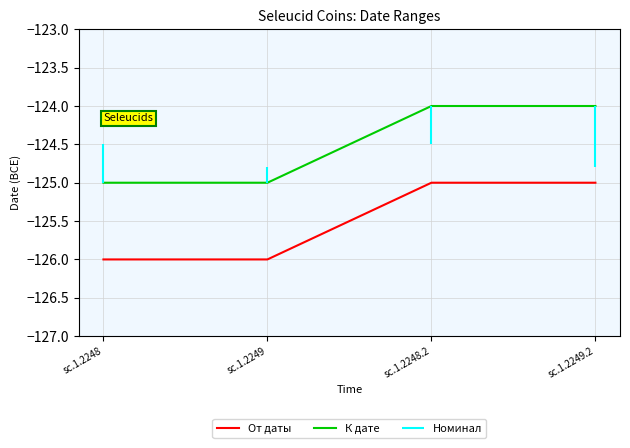

At which label does От даты reach its minimum?

sc.1.2248